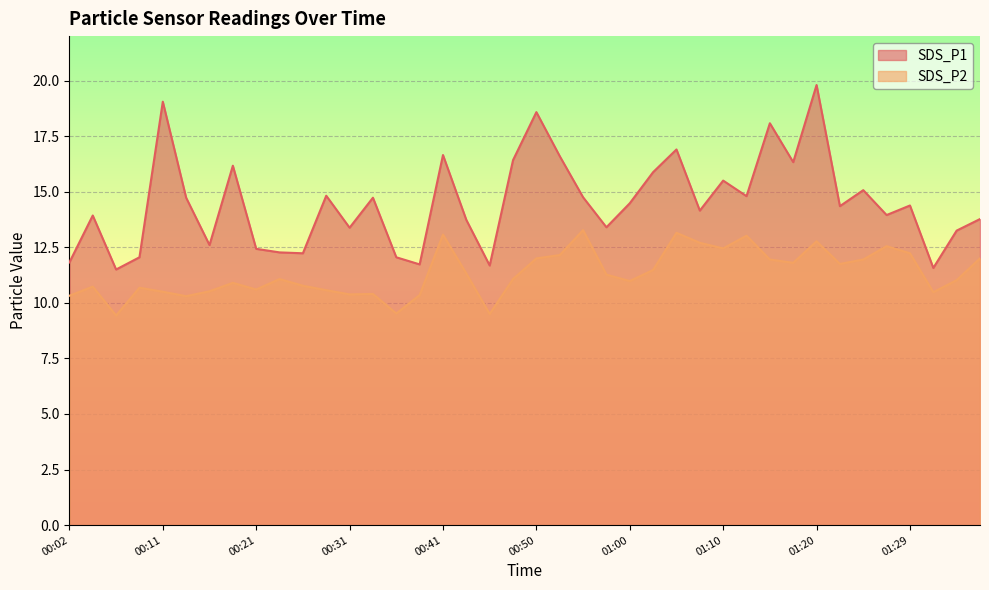

True or false: SDS_P1 and SDS_P2 intersect in this chart.

False